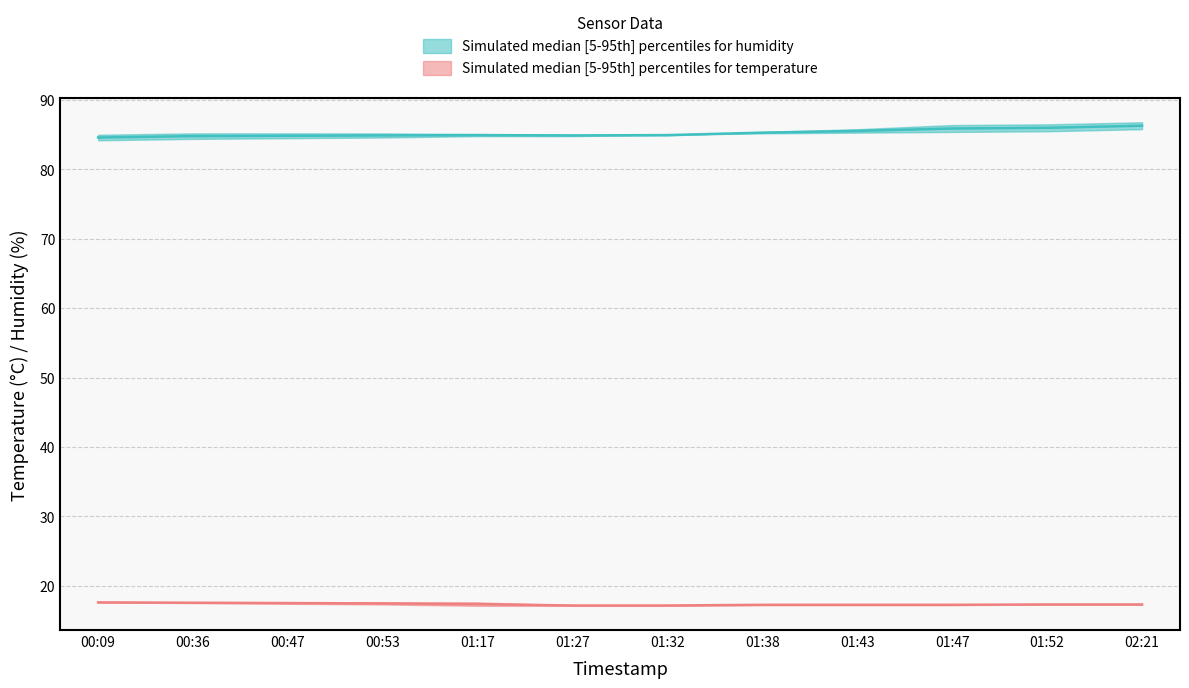

At which label does humidity_lower reach its minimum?

00:09